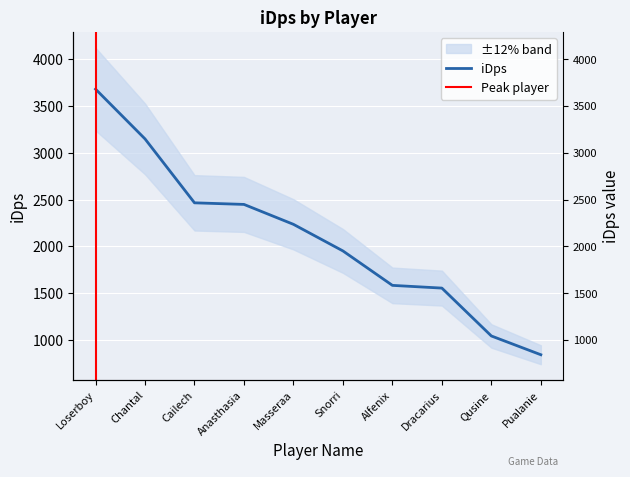

Which has a higher value, Alfenix or Cailech?

Cailech